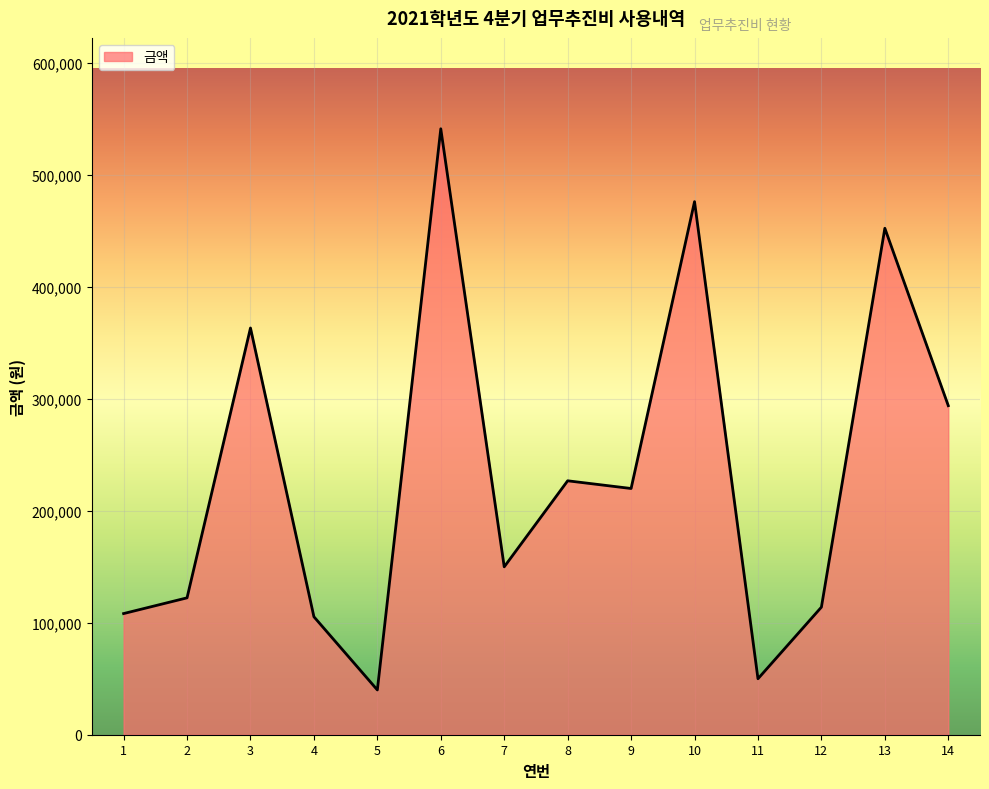

Where does the data first go above 220000?

3